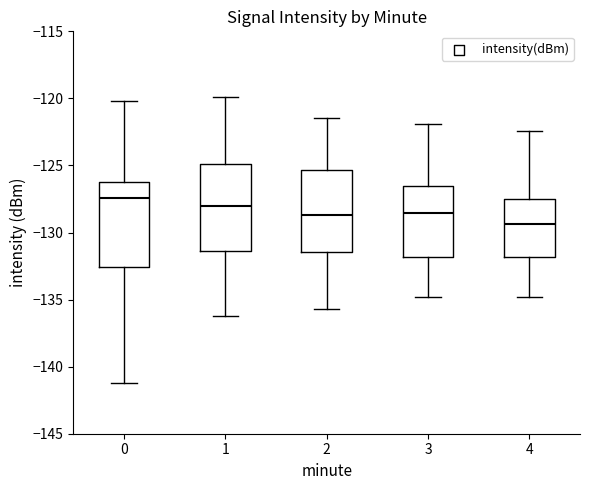

Which box has the lowest median line?

4